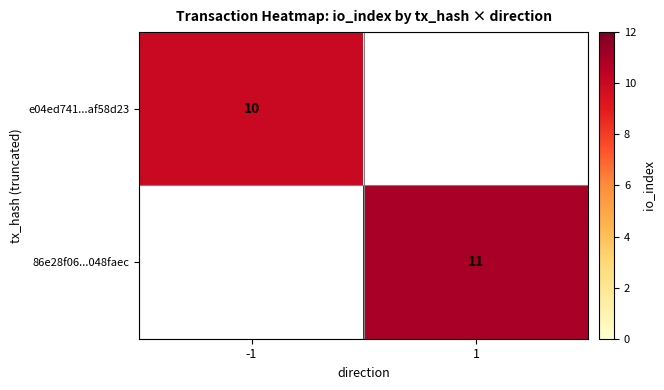

The 86e28f06...048faec series shows 6 at 1. True or false?

False